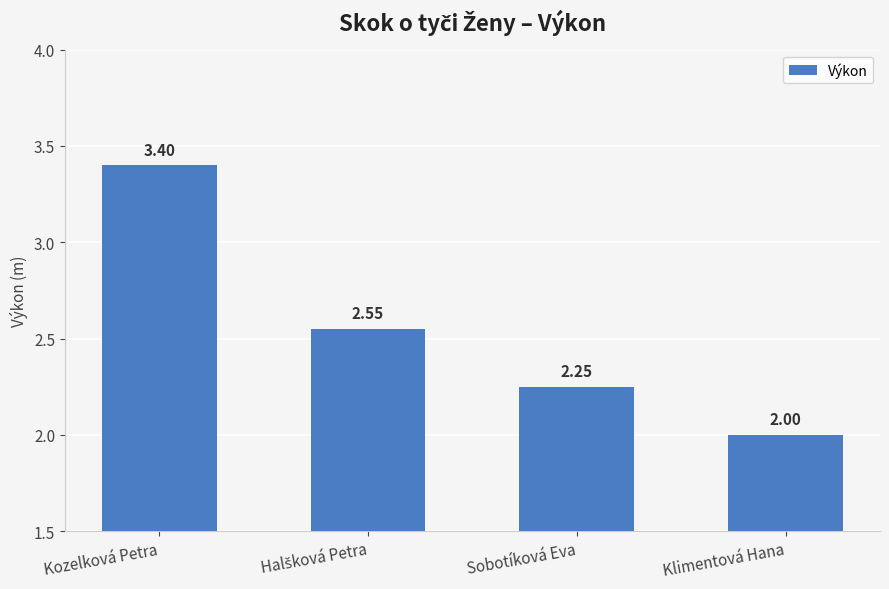

Between Sobotíková Eva and Klimentová Hana, which is larger?

Sobotíková Eva